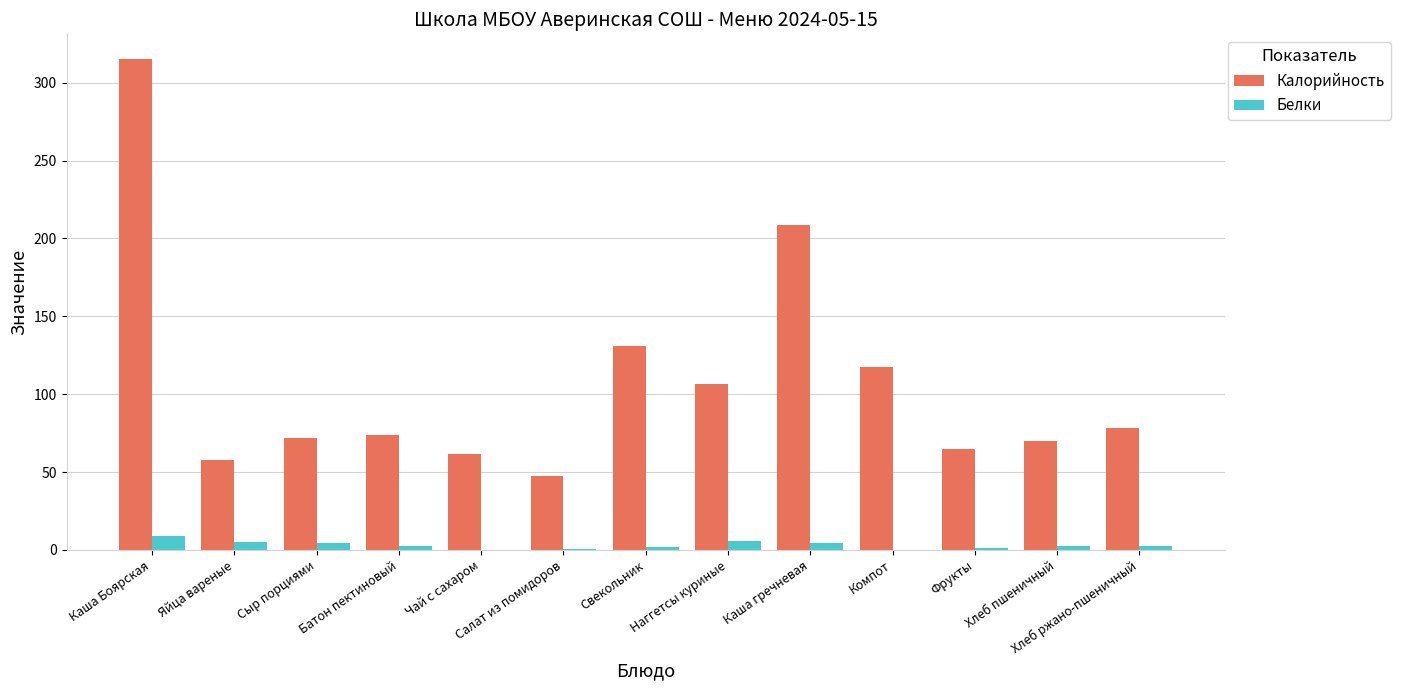

How many data points in Калорийность are above 73?

7